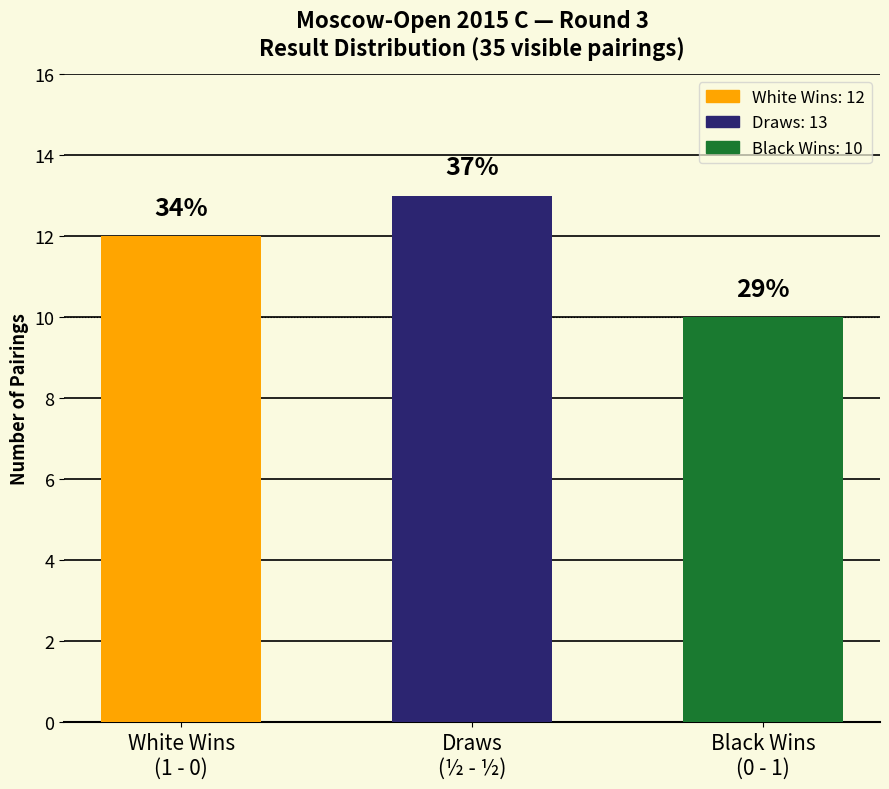

Reading left to right, transcribe all the data shown in this chart.

12	13	10